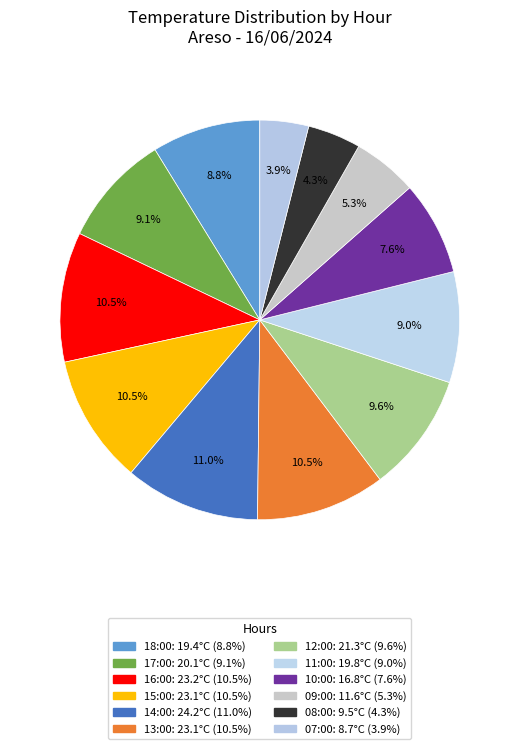

Is 08:00 the majority of the pie?

No